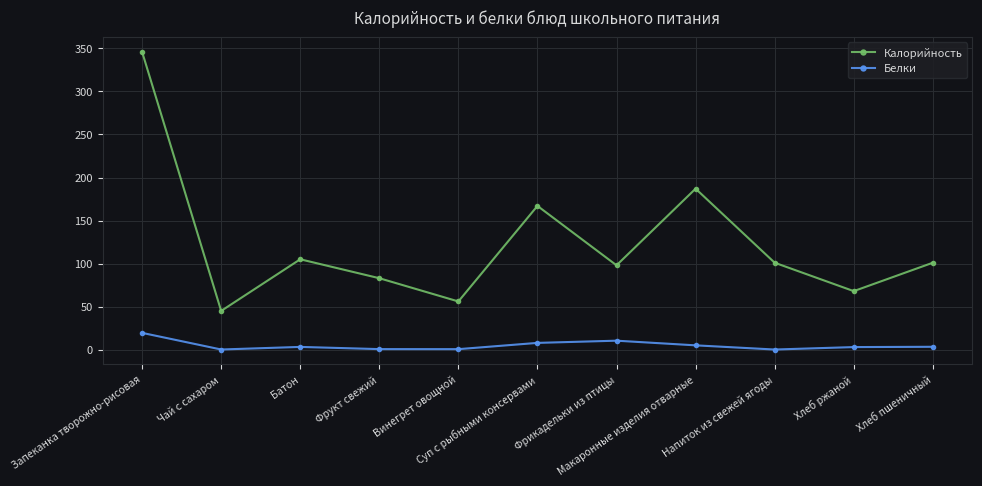

How many categories are shown in the chart?

11